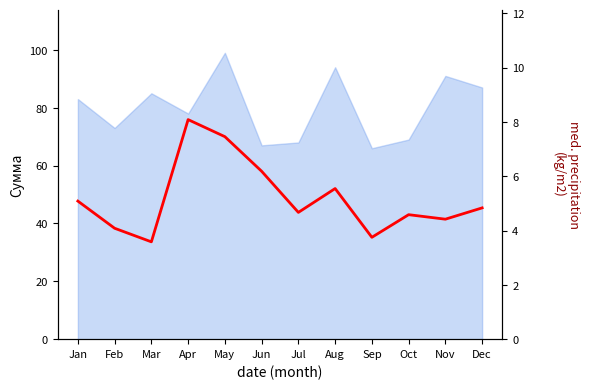

How many lines are shown in the chart?

1